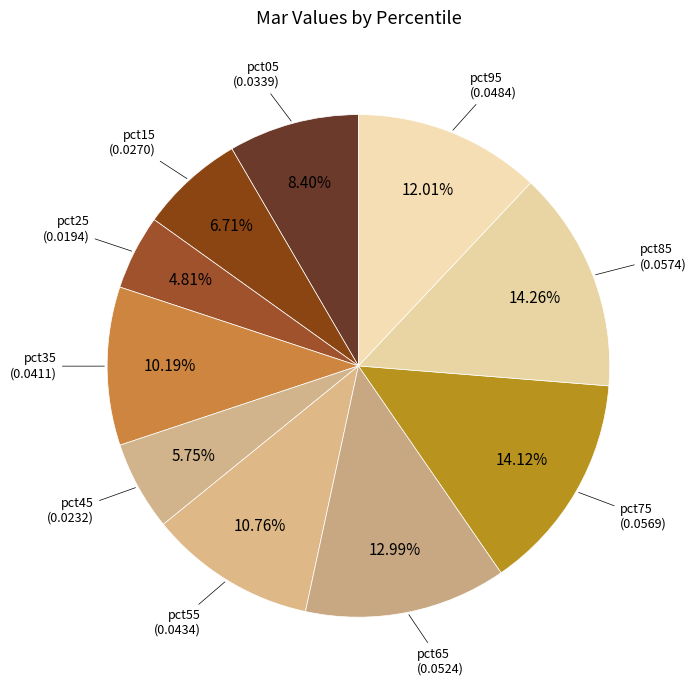

Count the number of slices in the pie.

10